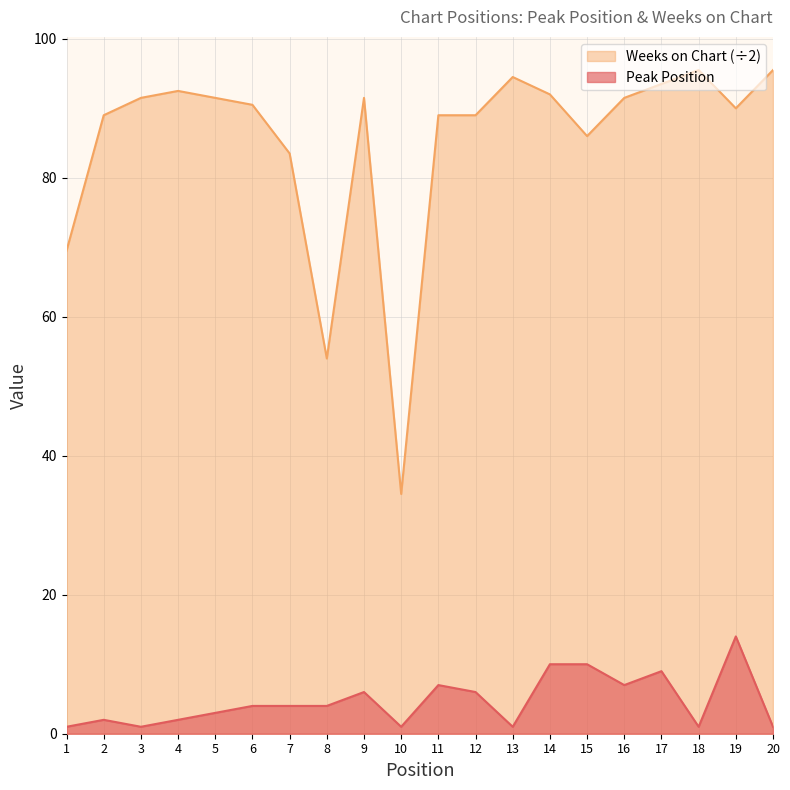

Rank the categories by Peak Position value from highest to lowest.

19, 14, 15, 17, 11, 16, 9, 12, 6, 7, 8, 5, 2, 4, 1, 3, 10, 13, 18, 20